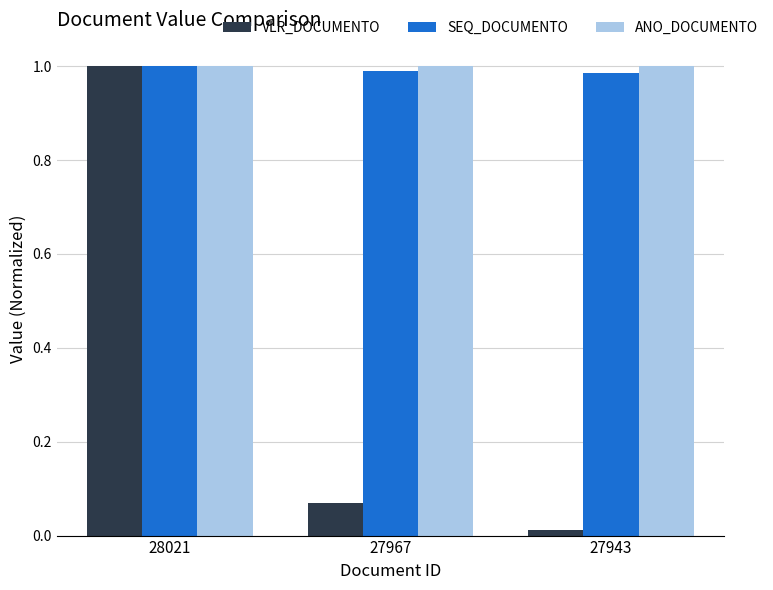

What are all the series names shown in the legend?

VLR_DOCUMENTO, SEQ_DOCUMENTO, ANO_DOCUMENTO